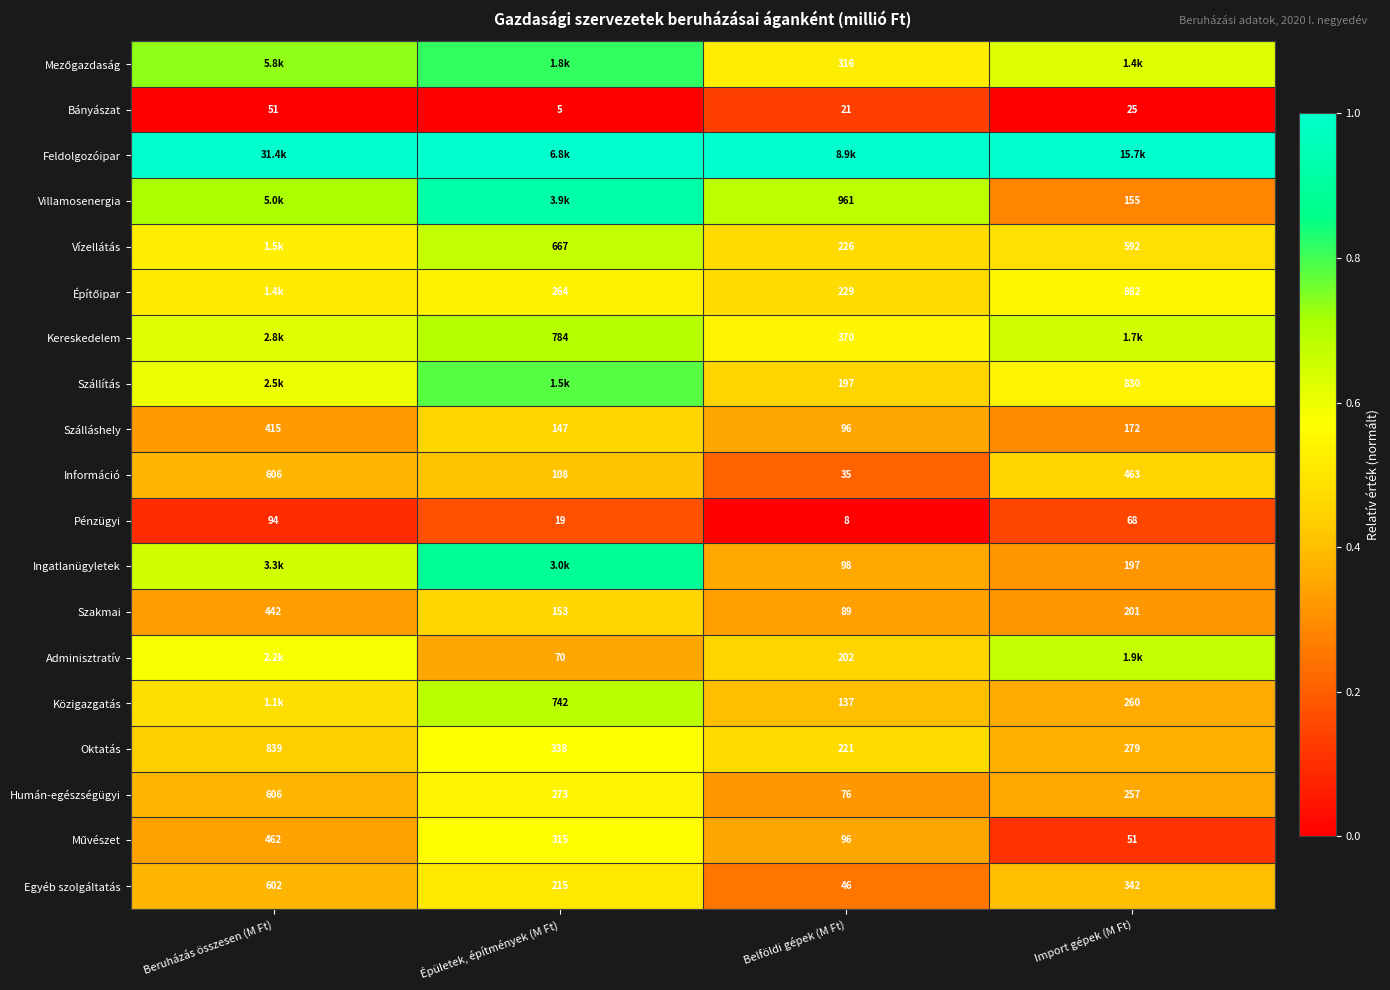

Where does the Bányászat series first go above 25?

Beruházás összesen (M Ft)